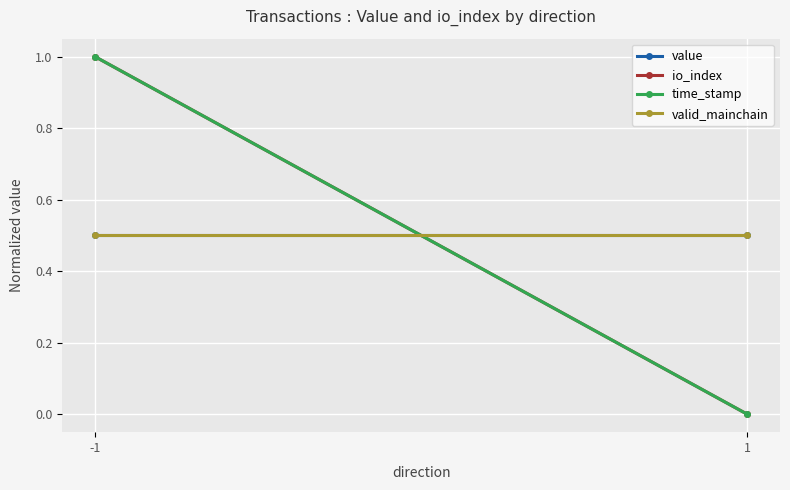

What is the value of the valid_mainchain point at the 2nd from the left?

0.5